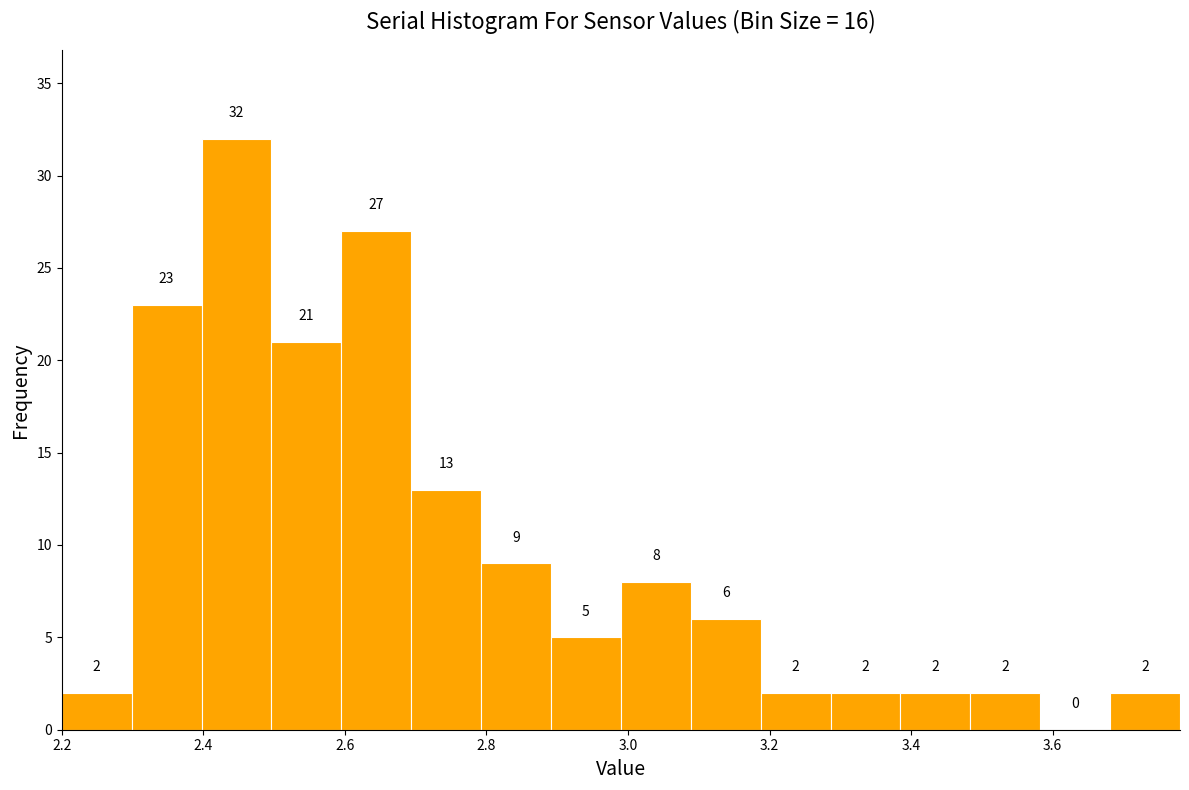

Over which range of the x-axis is the bar tallest?

2.40 to 2.50